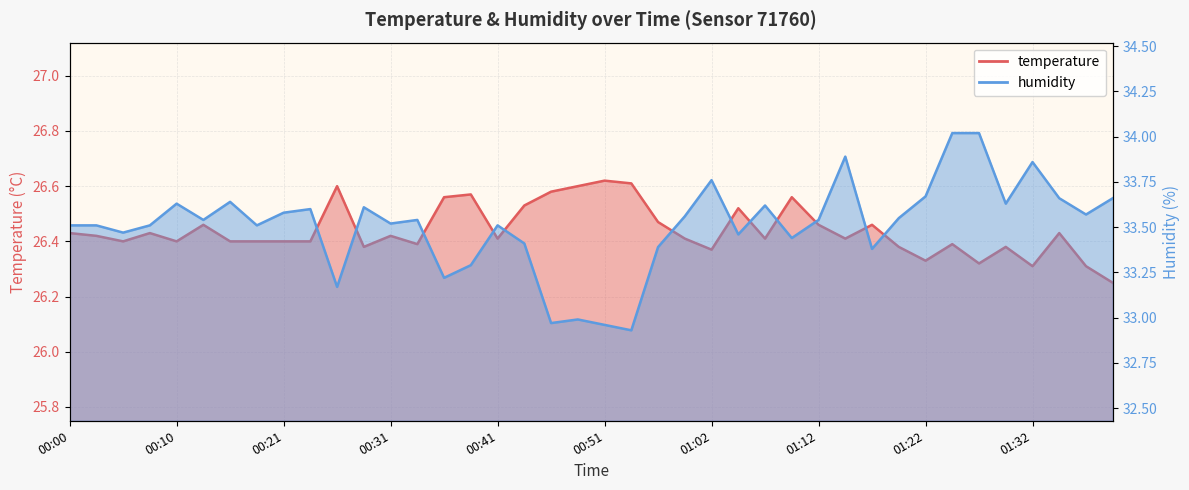

The temperature series shows 26.4 at 00:33. True or false?

True